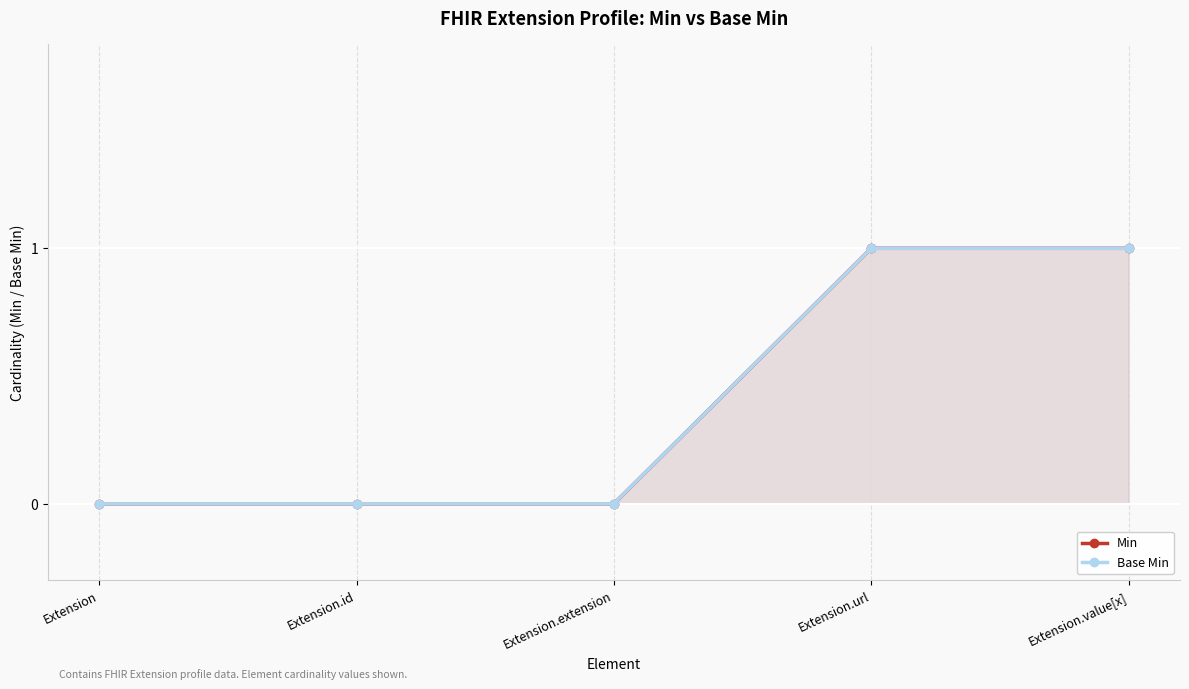

Which series has the largest range (max minus min)?

Min